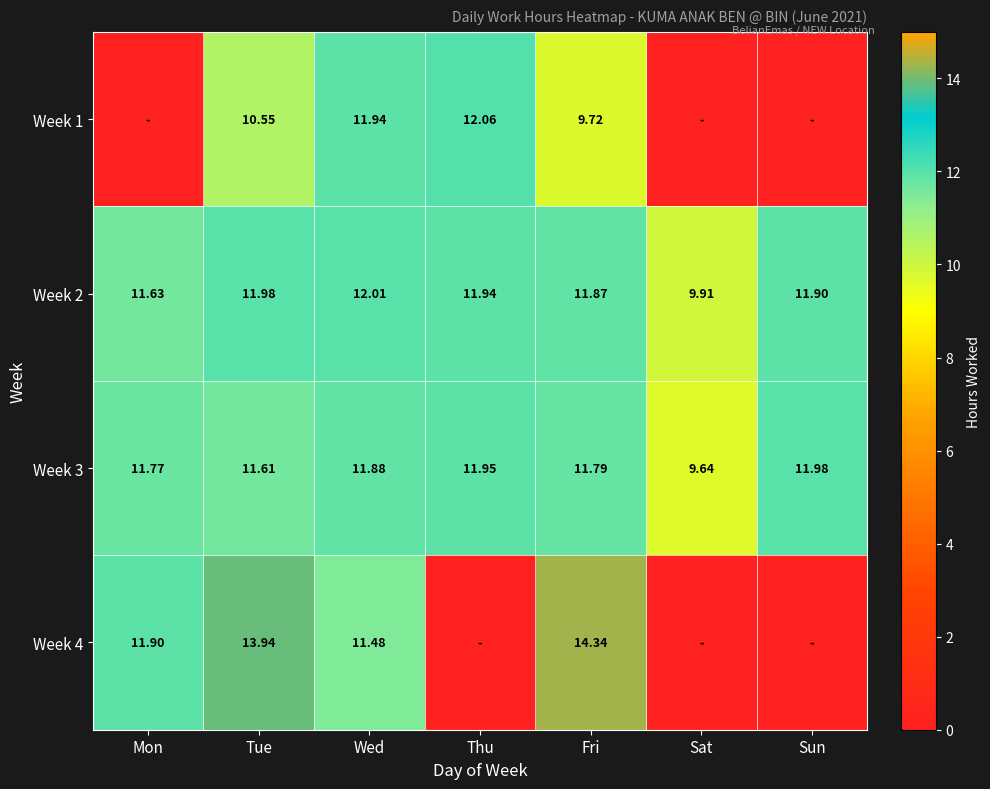

At which label does Week 3 reach its peak?

Sun